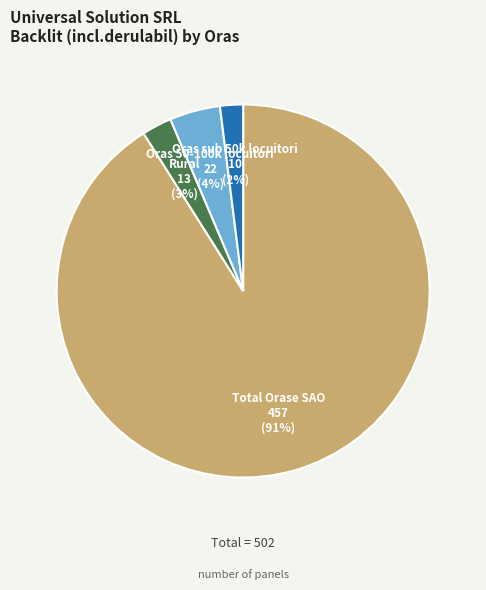

Is there any slice that represents more than half of the pie?

Yes